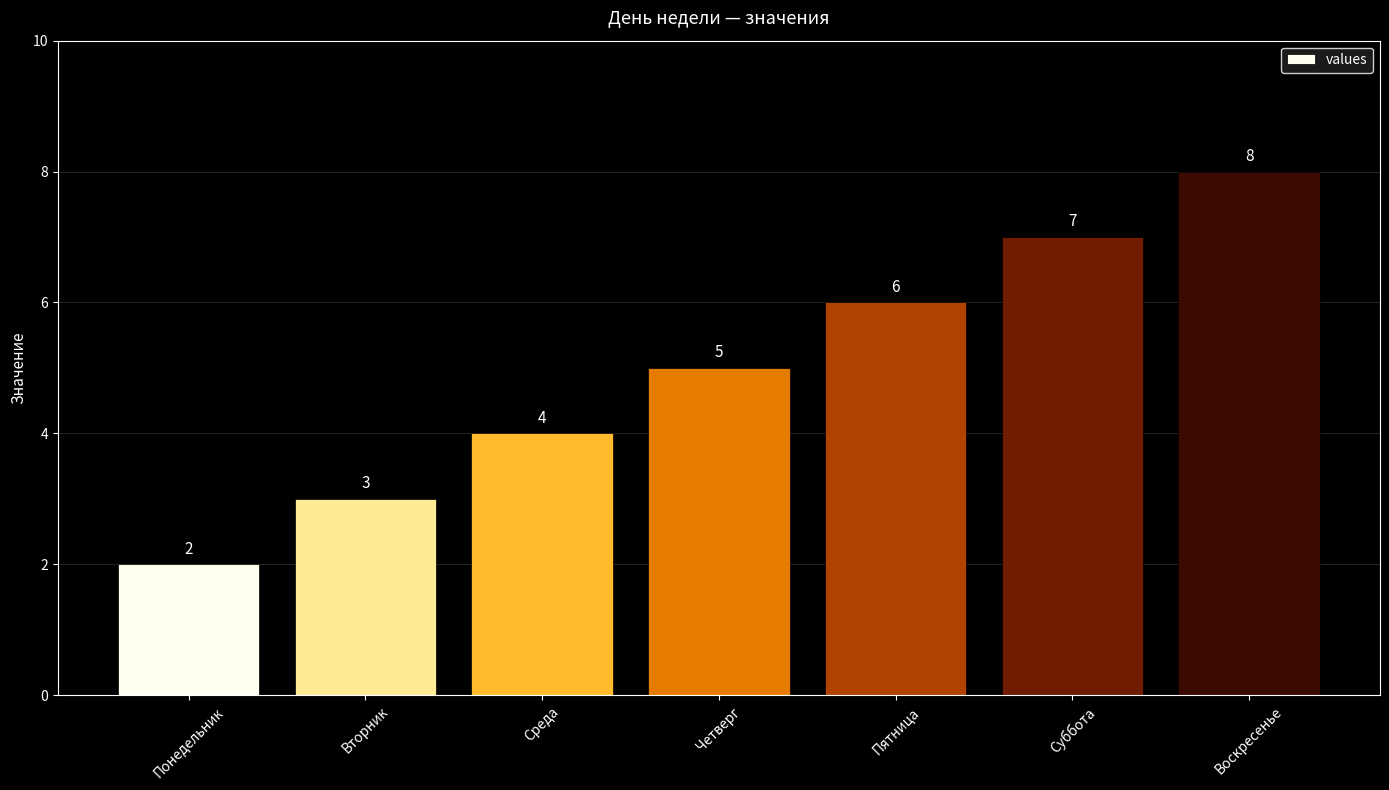

What is the label of the 7th bar from the left?

Воскресенье